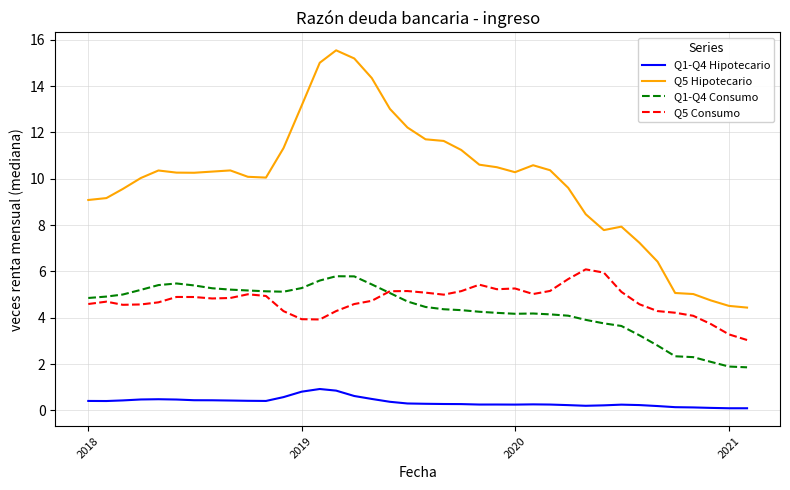

What is the greatest value displayed?

15.5